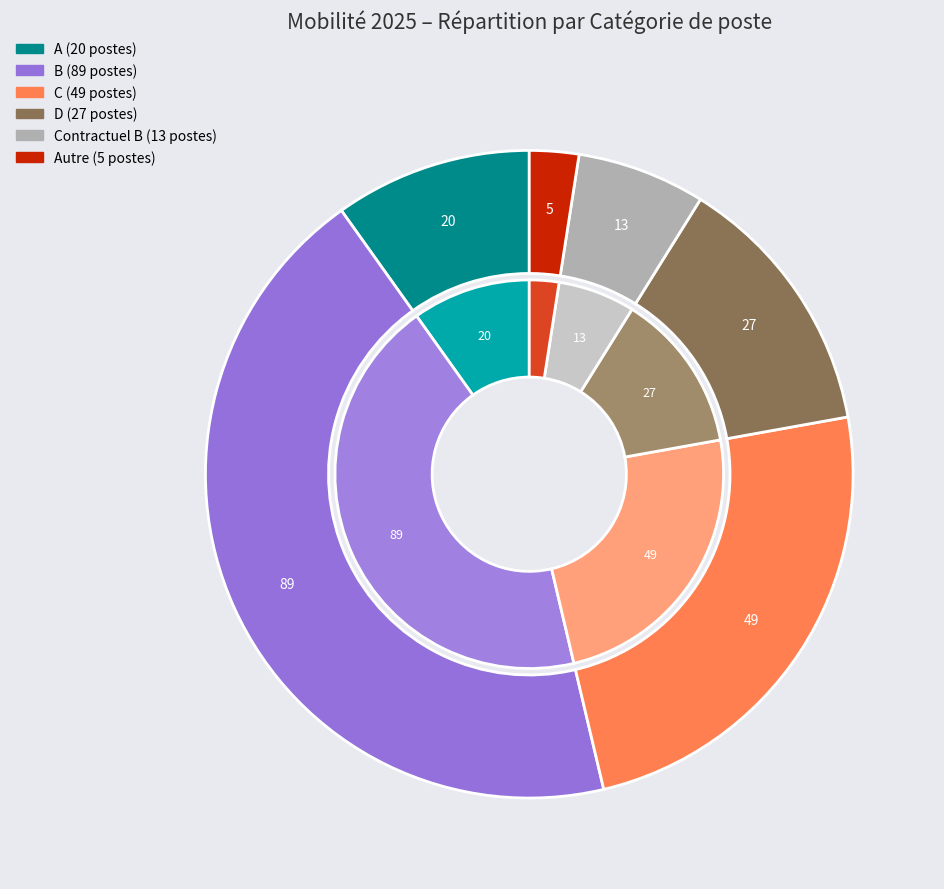

Count the number of slices in the pie.

6